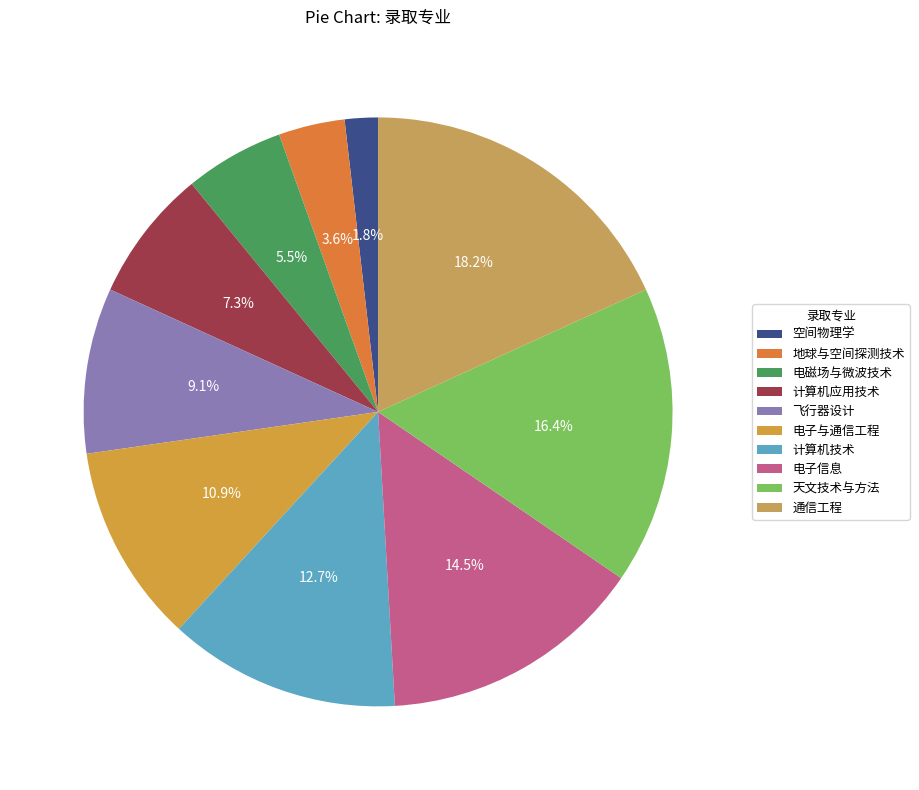

Is it true that 计算机技术 is 13% of the pie?

True